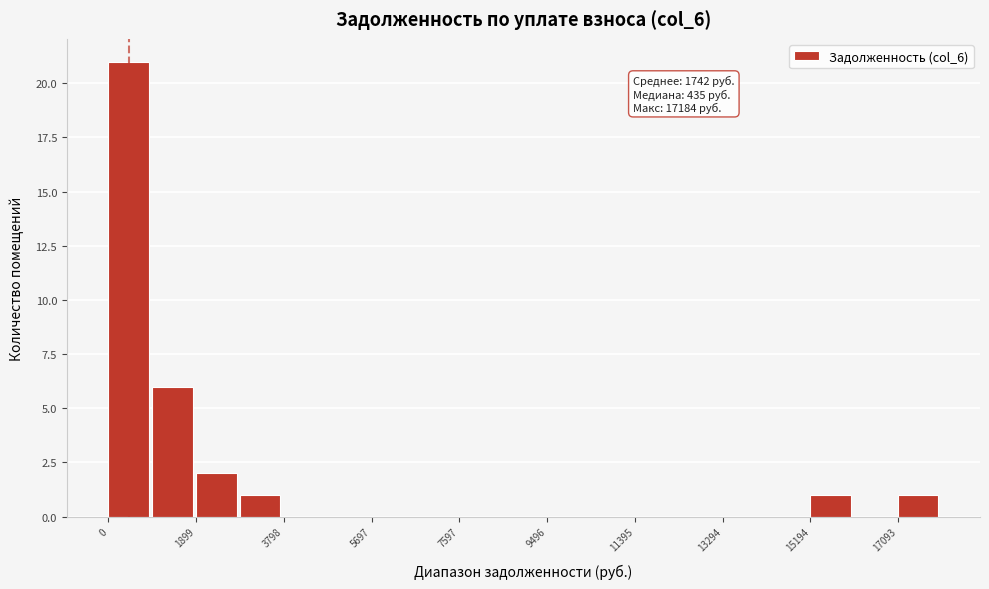

Which range on the x-axis has the tallest bar?

0 to 1000